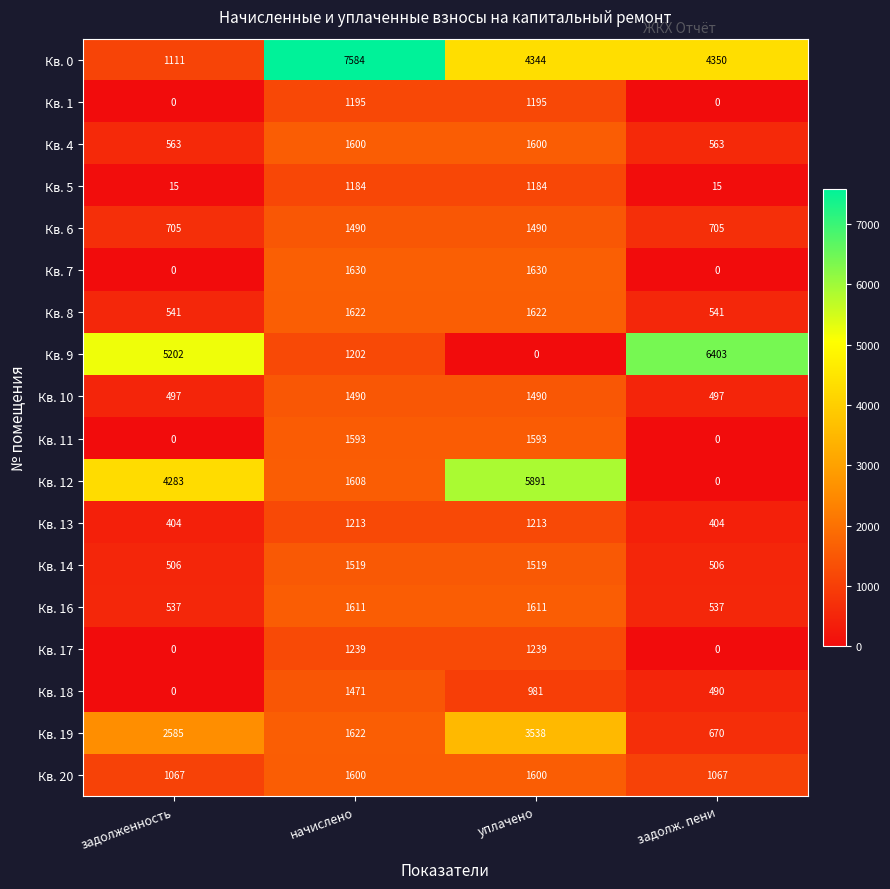

At which category is the sum across all series the highest?

уплачено